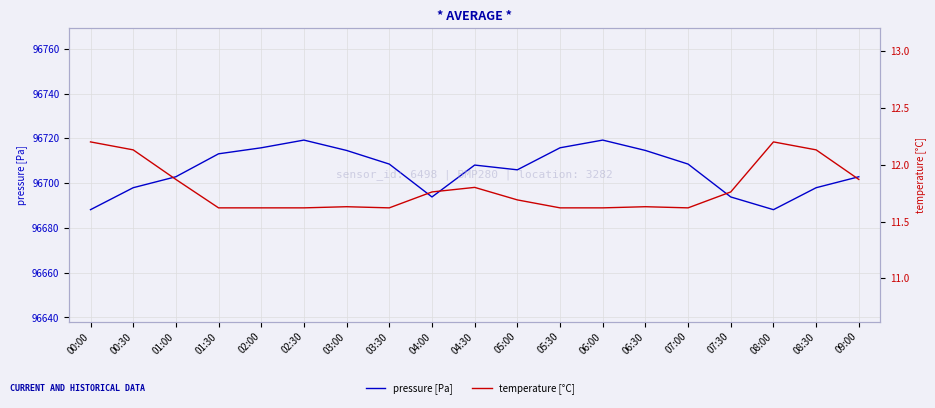

At which category does the chart reach its minimum across all series?

01:30